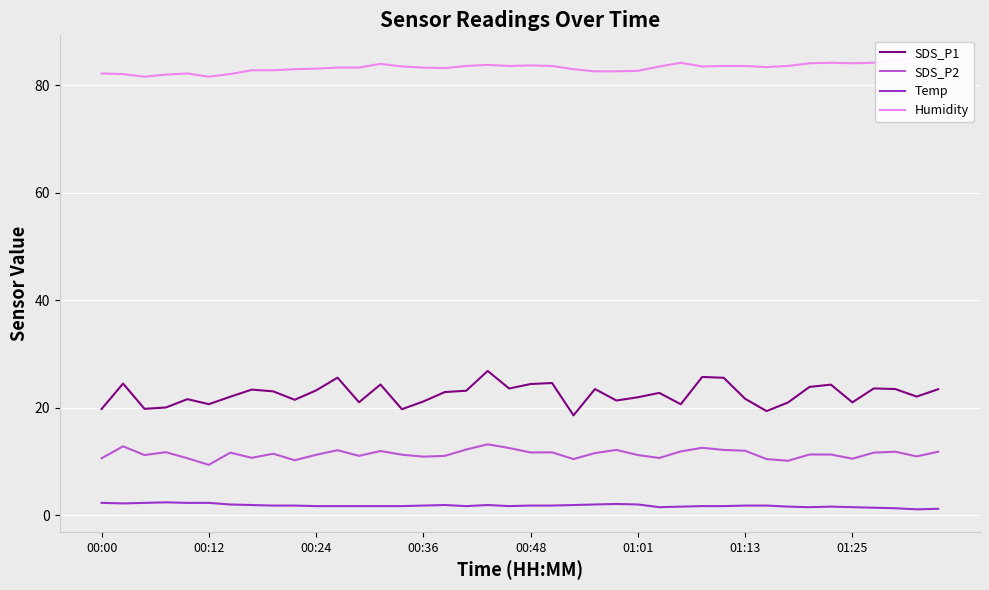

What is the difference between the SDS_P1 values at 18 and 9?

5.4